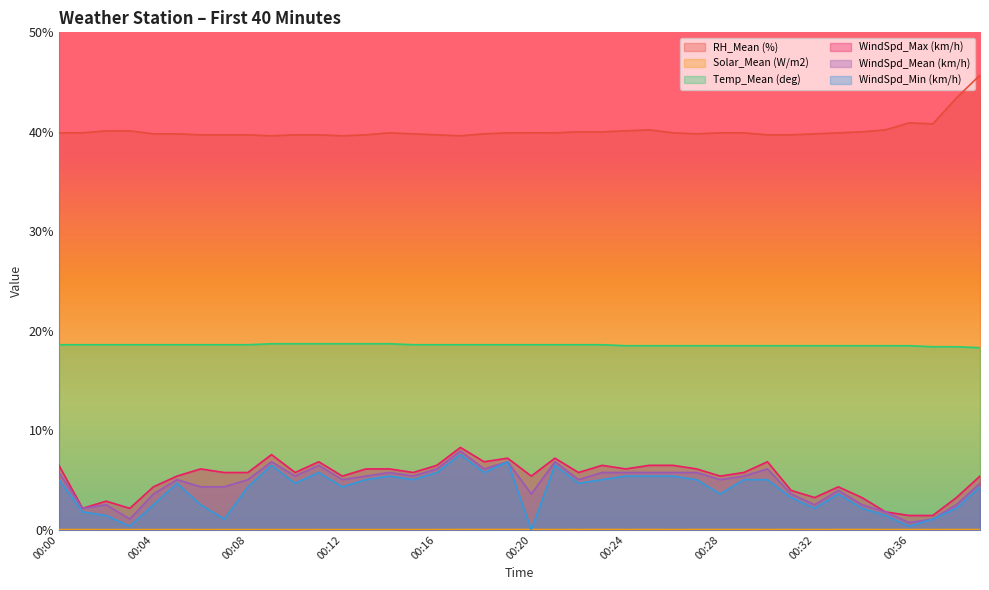

True or false: WindSpd_Min (km/h) and Solar_Mean (W/m2) intersect in this chart.

True